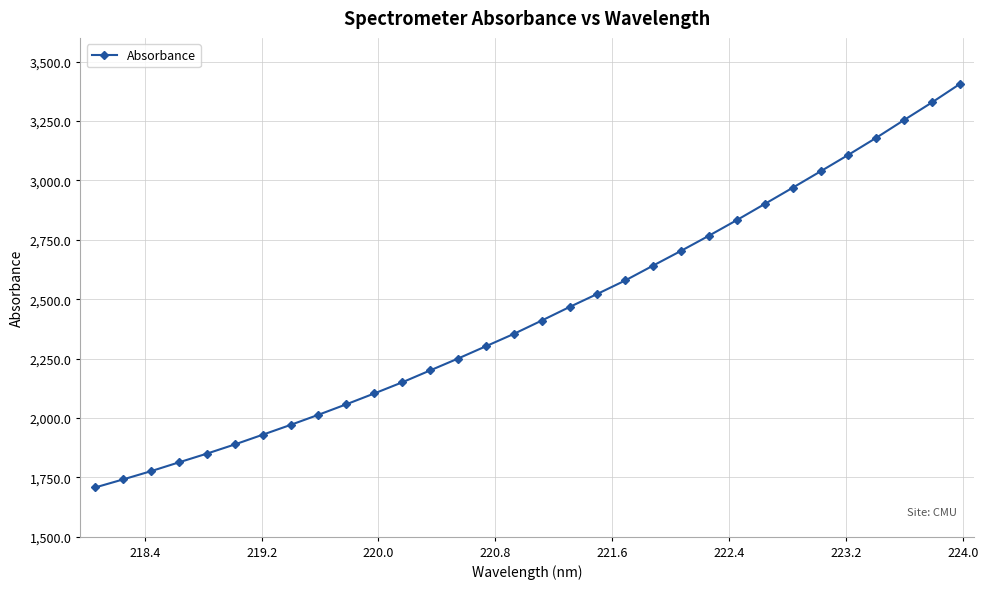

What is the greatest value displayed?

3406.0